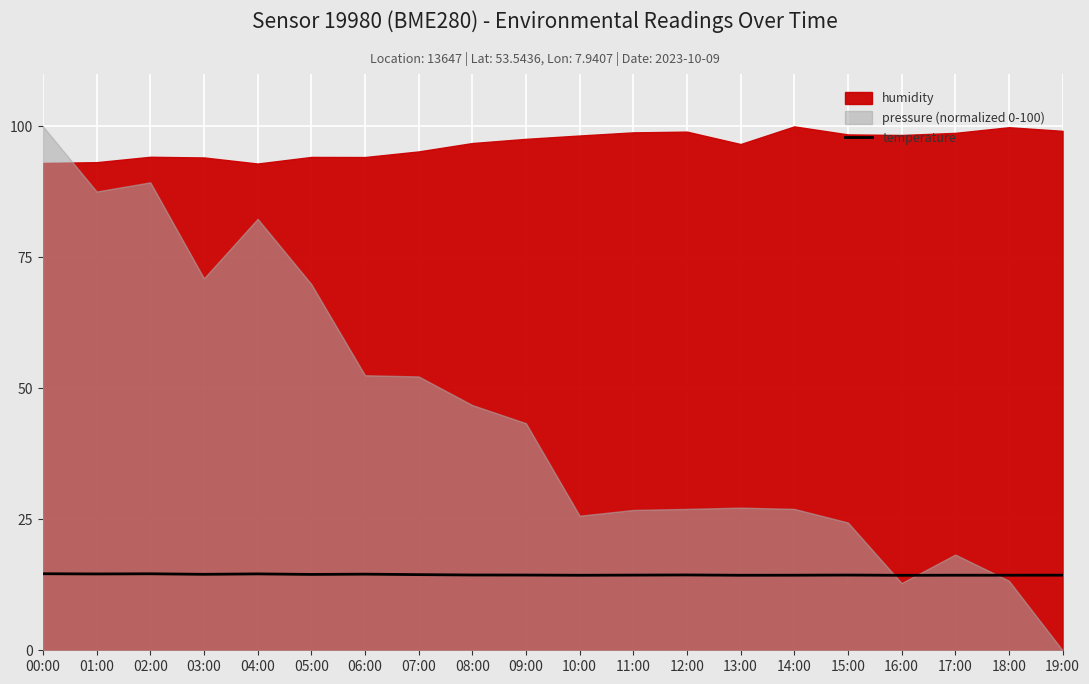

At which category does the chart reach its minimum across all series?

16:00